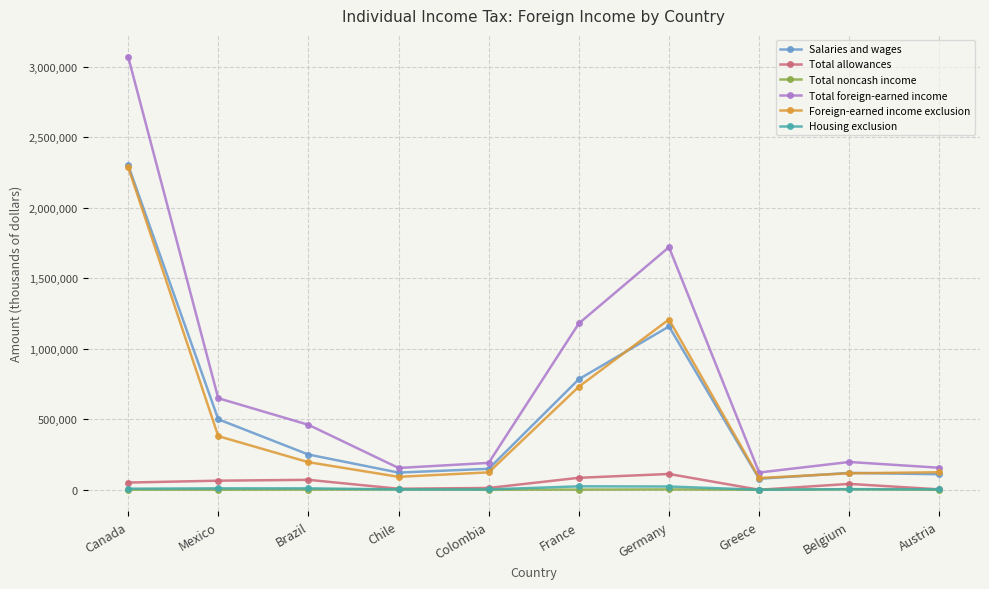

Which series has the largest total across all categories?

Total foreign-earned income